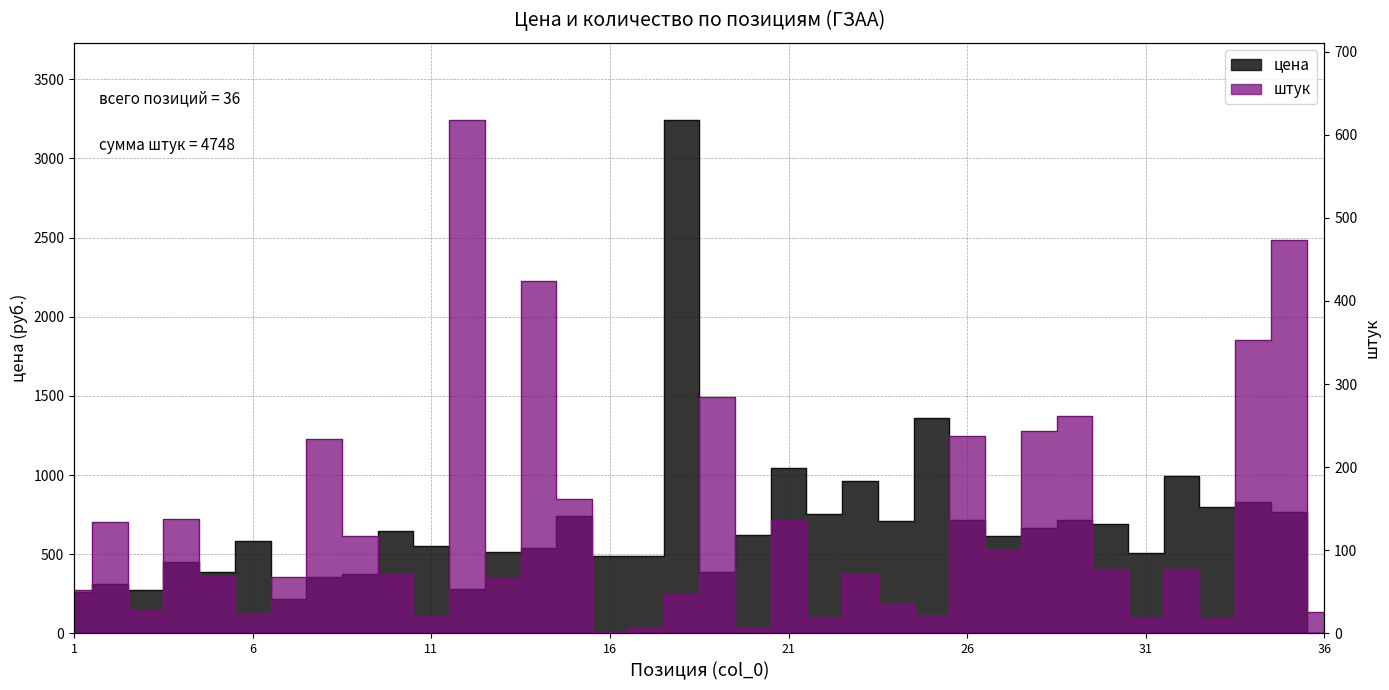

List the series in order of their overall mean, highest first.

цена, штук